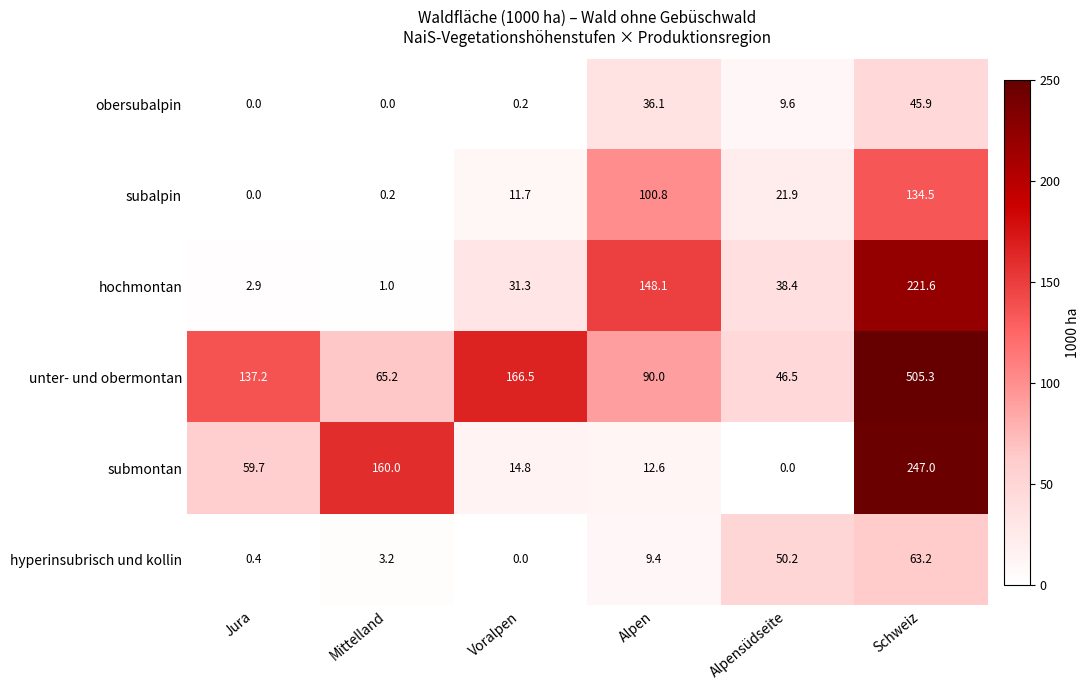

The value of submontan at Voralpen is 14.8. True or false?

True